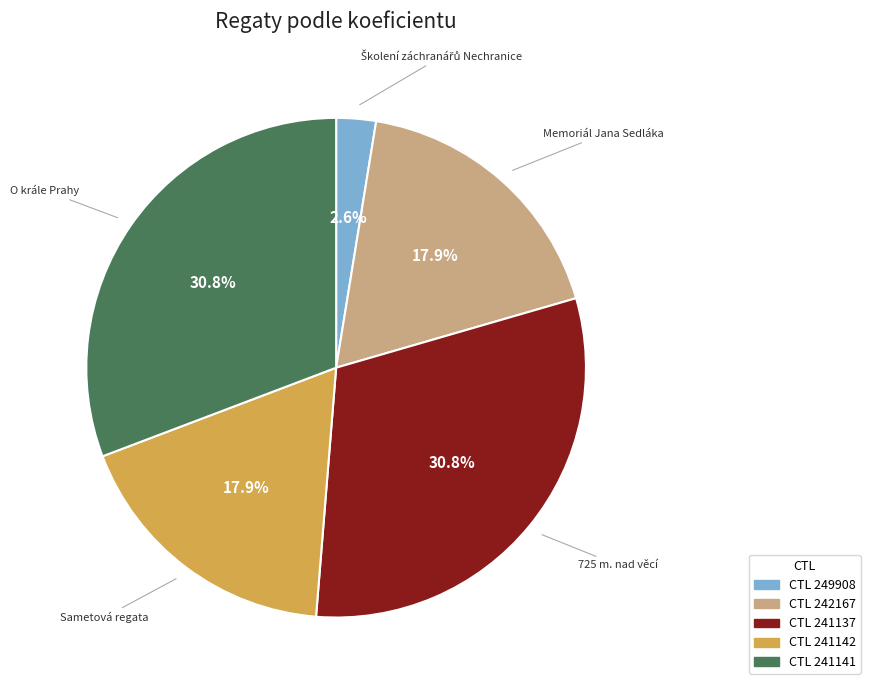

Does any single category account for the majority?

No